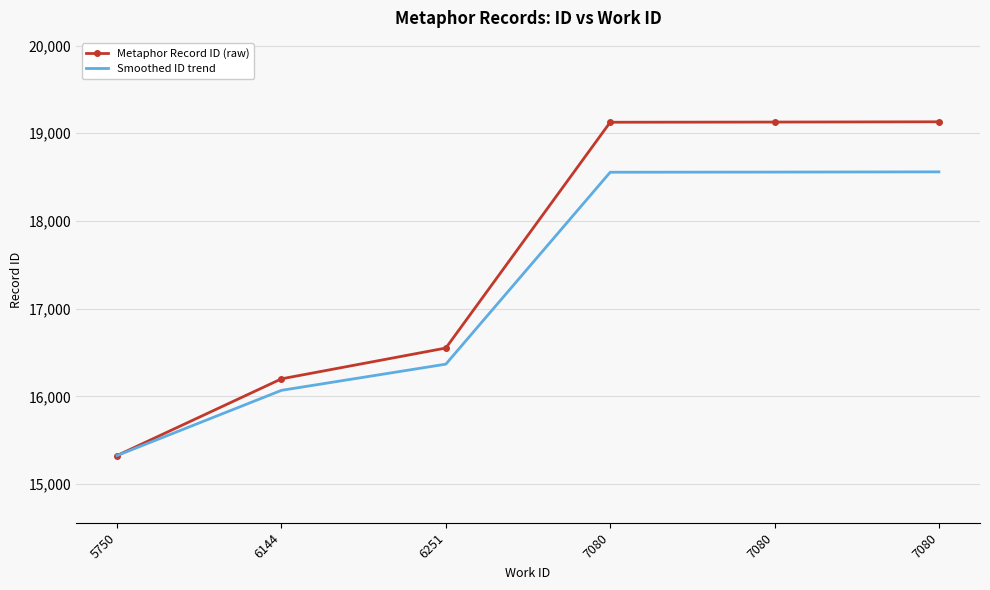

Where does the Metaphor Record ID (raw) series first go above 19126?

7080